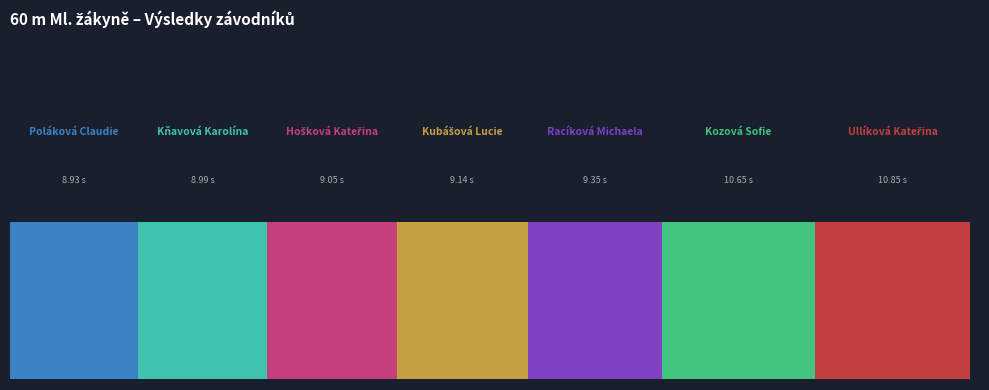

Does the chart contain stacked bars?

No